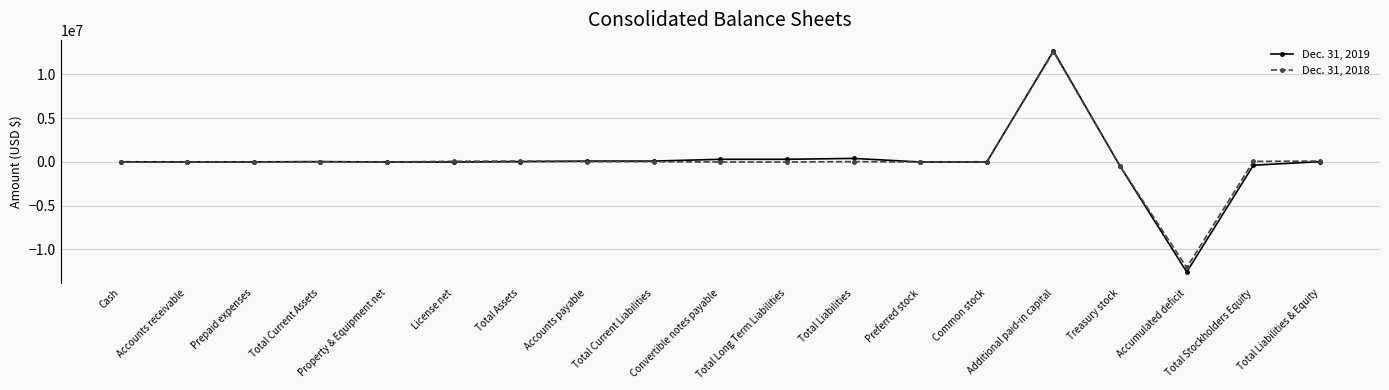

What are all the series names shown in the legend?

Dec. 31, 2019, Dec. 31, 2018